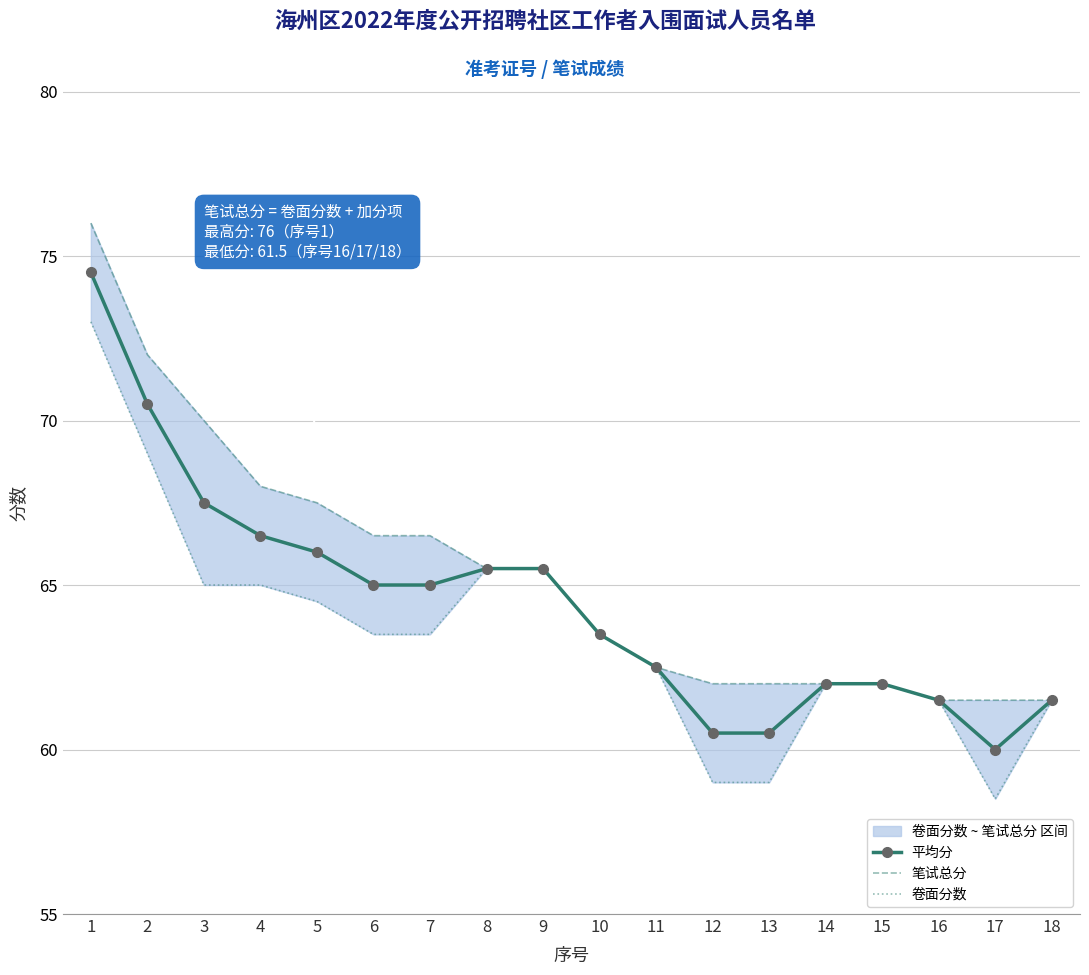

What is the sum of all 笔试总分 values?

1176.0